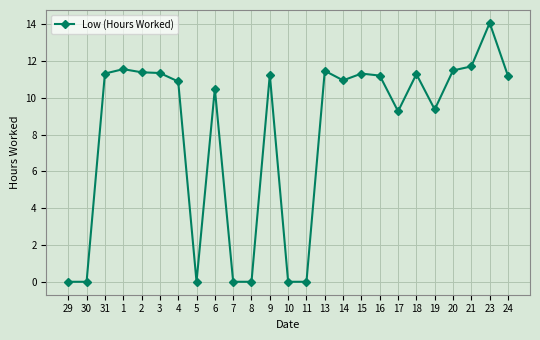

What is the difference between the second highest and minimum values?

11.7